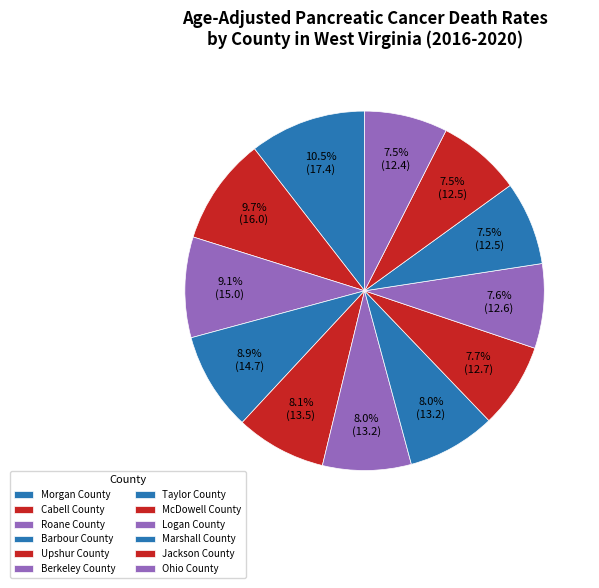

Does Jackson County account for over 50% of the chart?

No